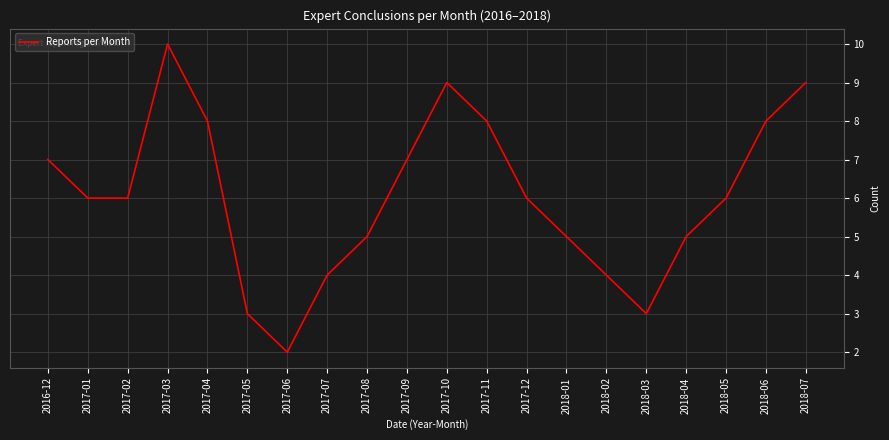

What is the sum of all values?

121